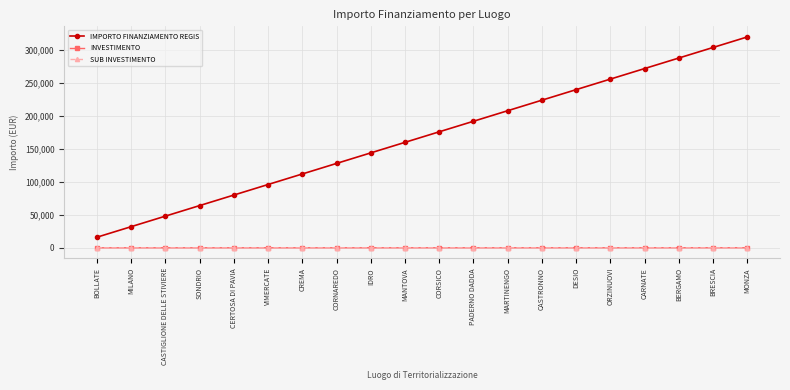

What is the approximate value of SUB INVESTIMENTO at BOLLATE?

3.2